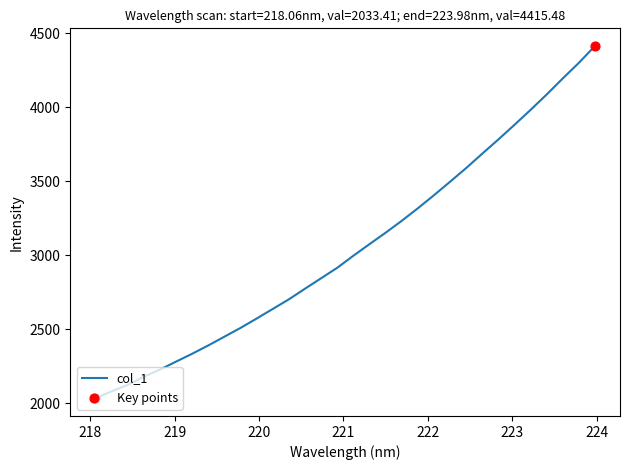

What is the smallest value displayed?

2033.4